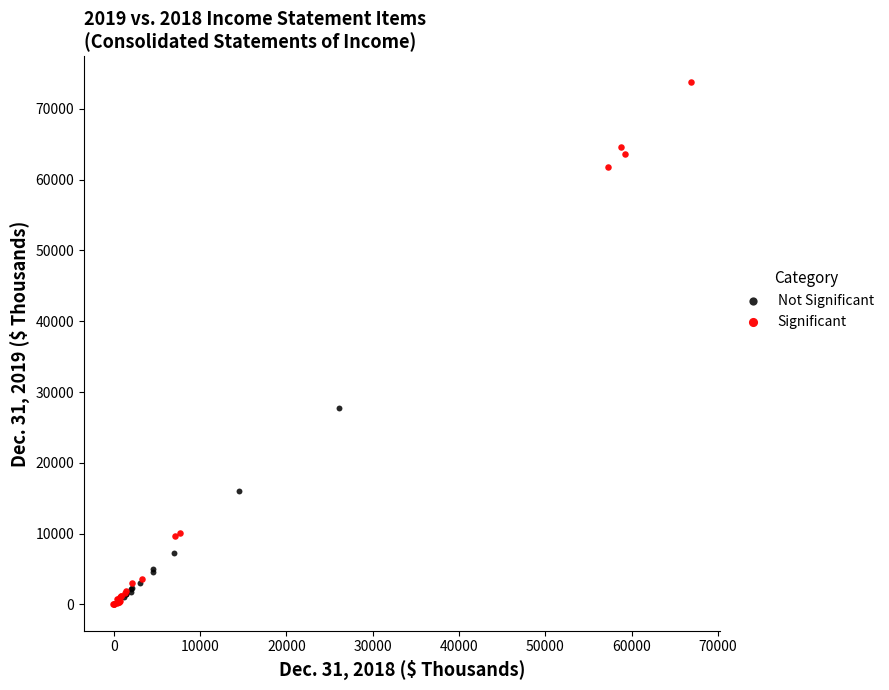

Which series reaches the maximum Y coordinate?

Significant